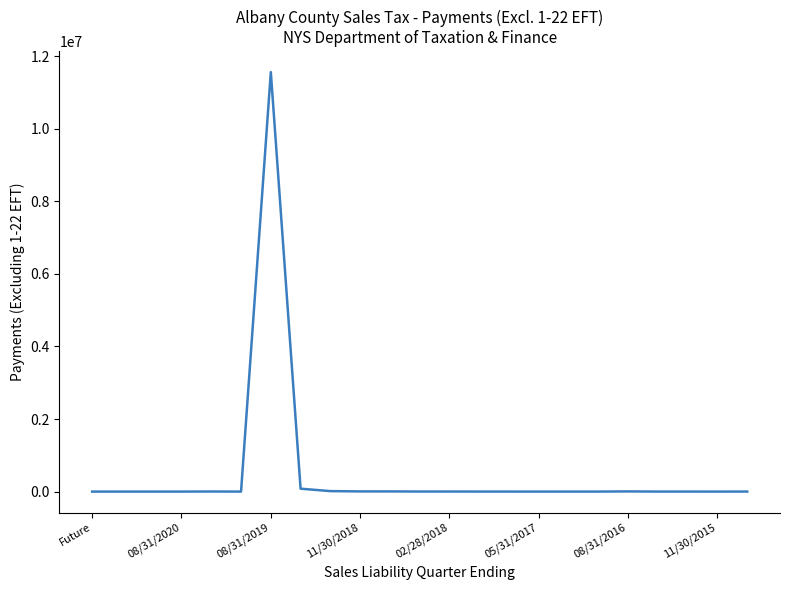

What is the difference between the maximum and minimum values?

11562314.1